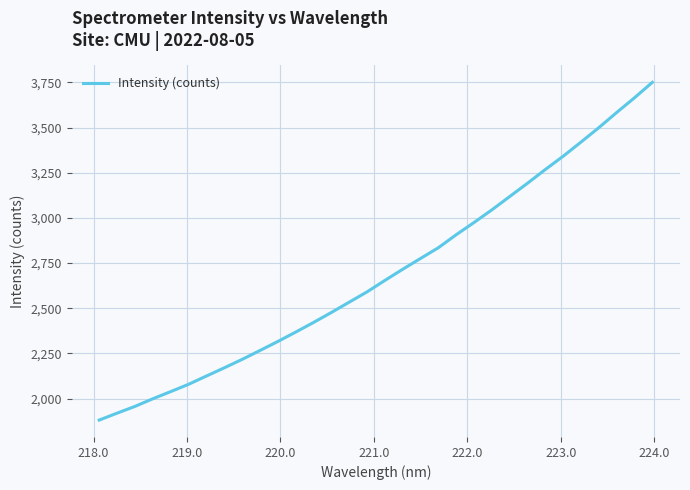

What is the greatest value displayed?

3750.0